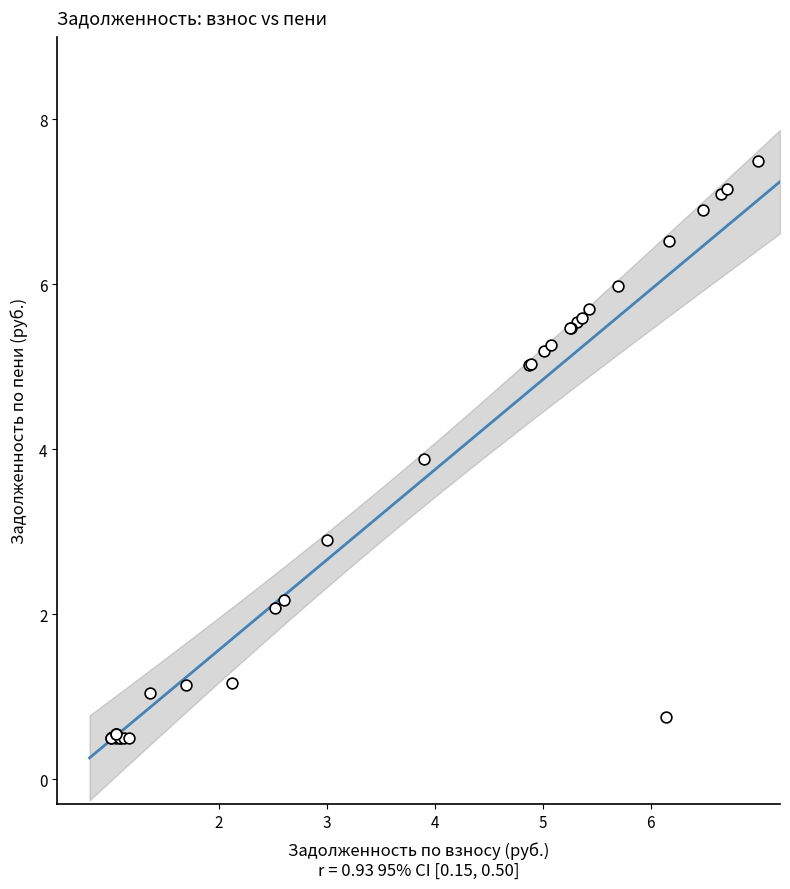

What Y value in the scatter plot is closest to 4?

3.9